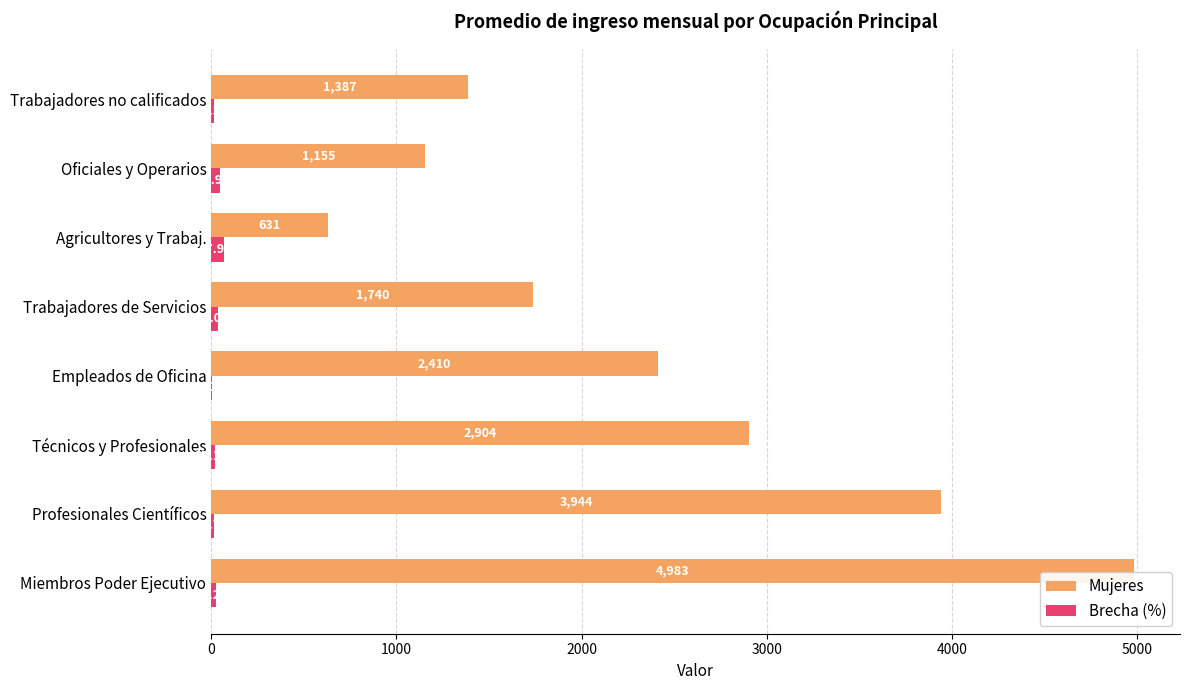

Where is Brecha (%) nearest to the value 35?

Trabajadores de Servicios